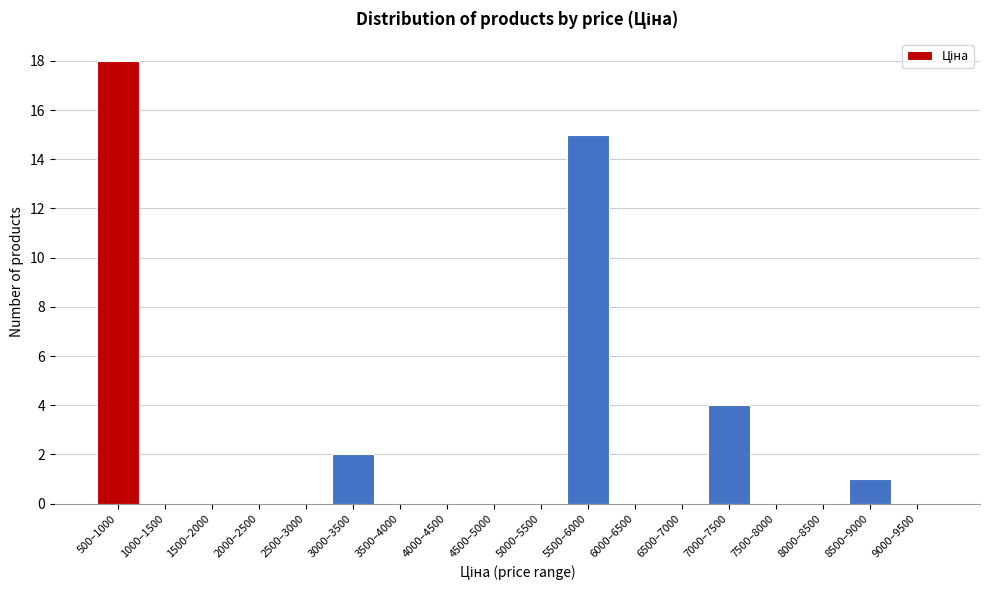

Reading right to left, what are all the values shown in this chart?

9000–9500=0	8500–9000=1	8000–8500=0	7500–8000=0	7000–7500=4	6500–7000=0	6000–6500=0	5500–6000=15	5000–5500=0	4500–5000=0	4000–4500=0	3500–4000=0	3000–3500=2	2500–3000=0	2000–2500=0	1500–2000=0	1000–1500=0	500–1000=18